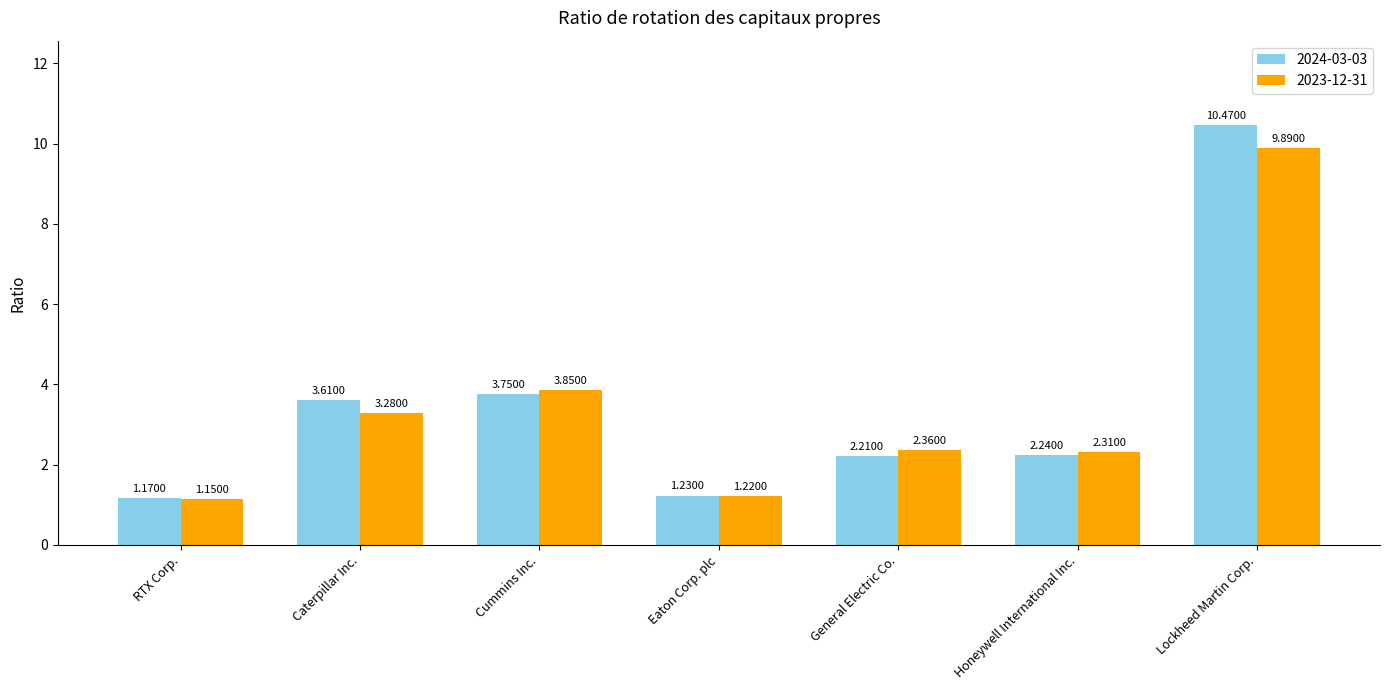

At Honeywell International Inc., list the series in order from smallest to largest.

2024-03-03, 2023-12-31